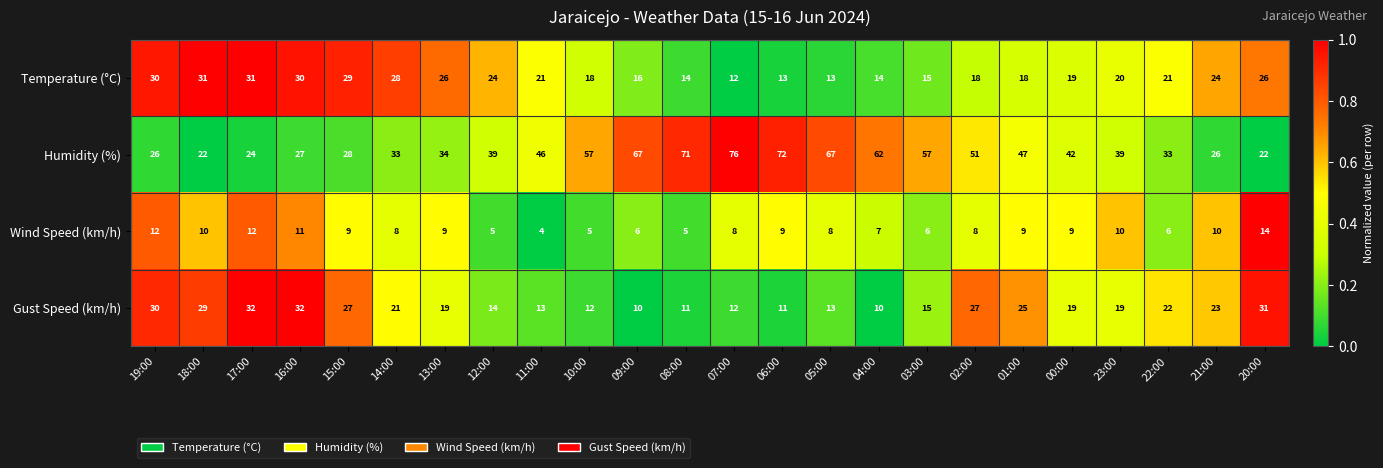

List the series in order of their peak value, highest first.

Humidity (%), Gust Speed (km/h), Temperature (°C), Wind Speed (km/h)